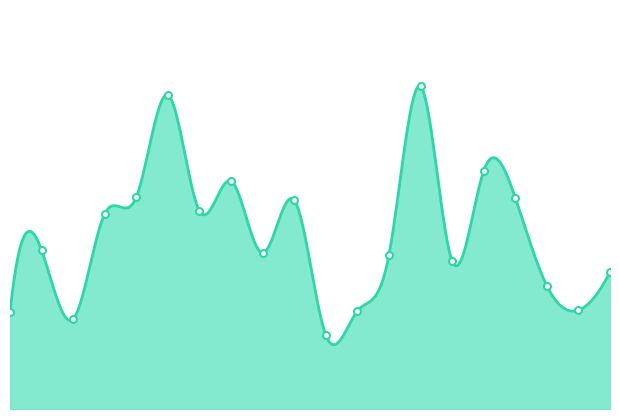

Does the chart have visible grid lines?

No